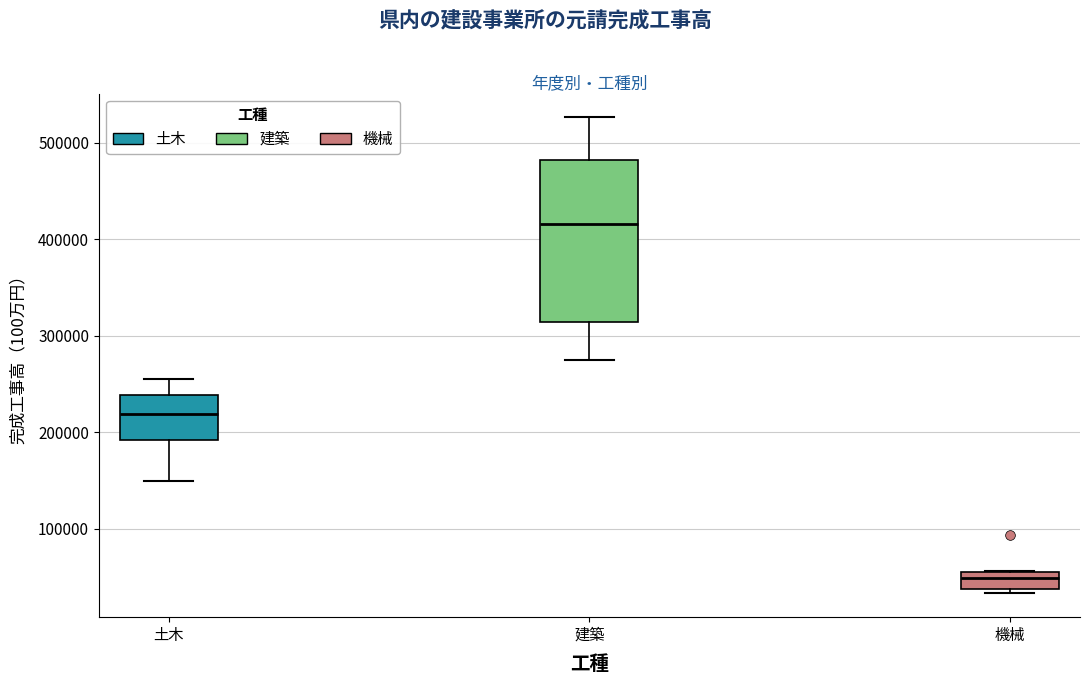

Which box's median line is the highest?

建築